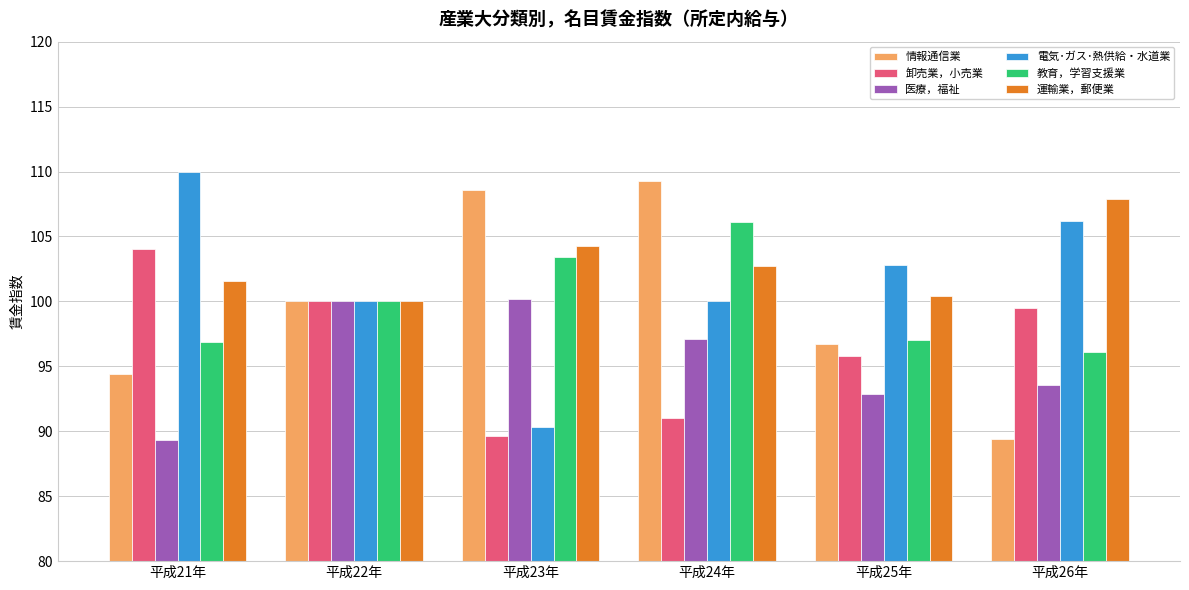

What position from the right is 平成25年?

2